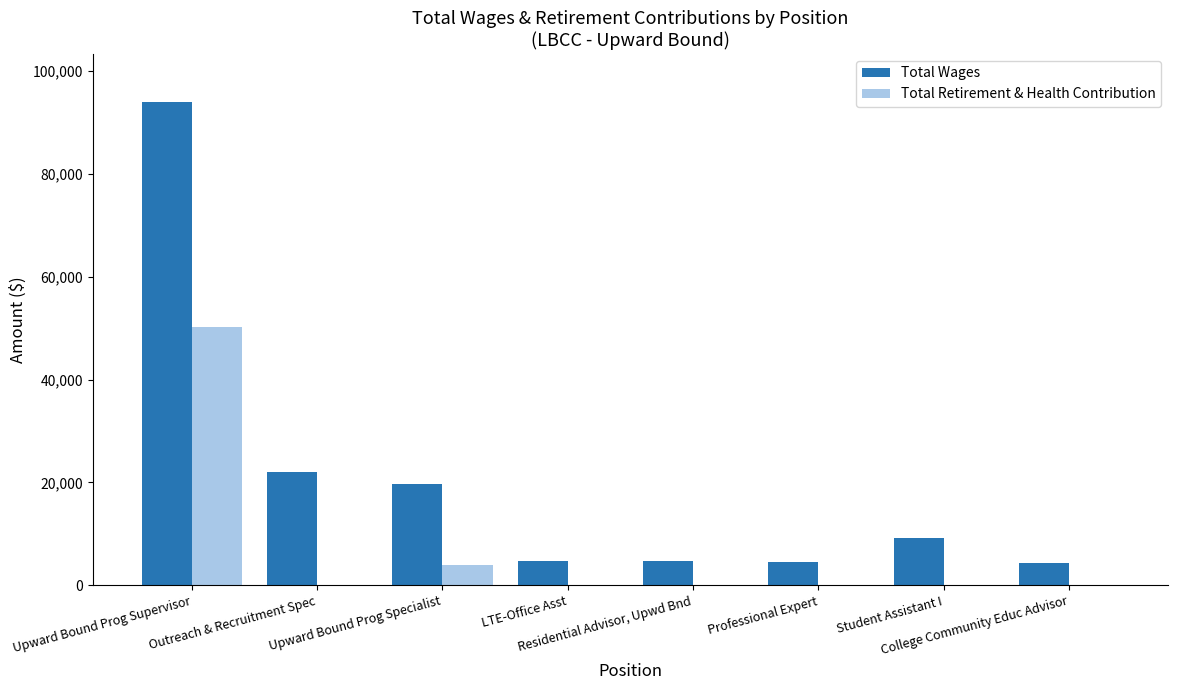

What is the highest value of the Total Retirement & Health Contribution series?

50281